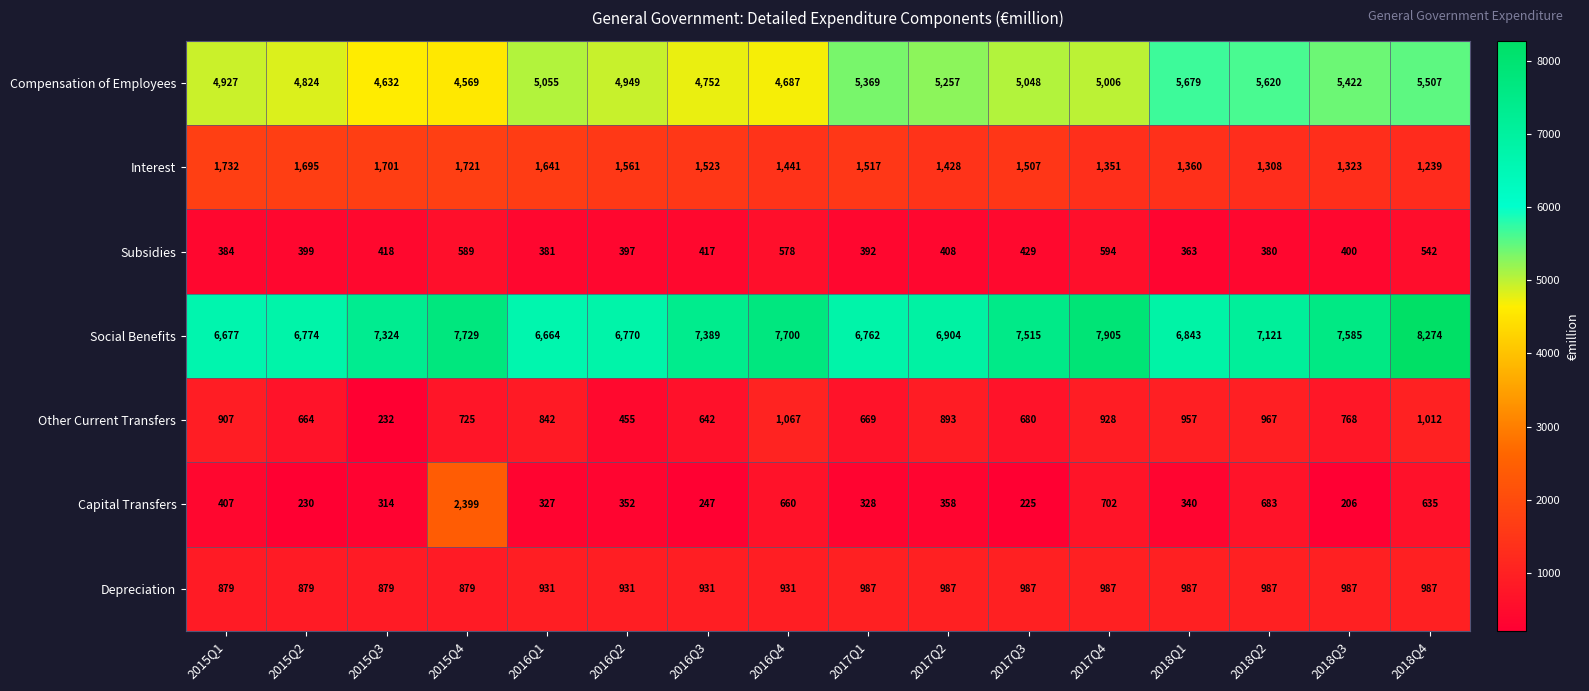

What is the minimum value for Compensation of Employees?

4569